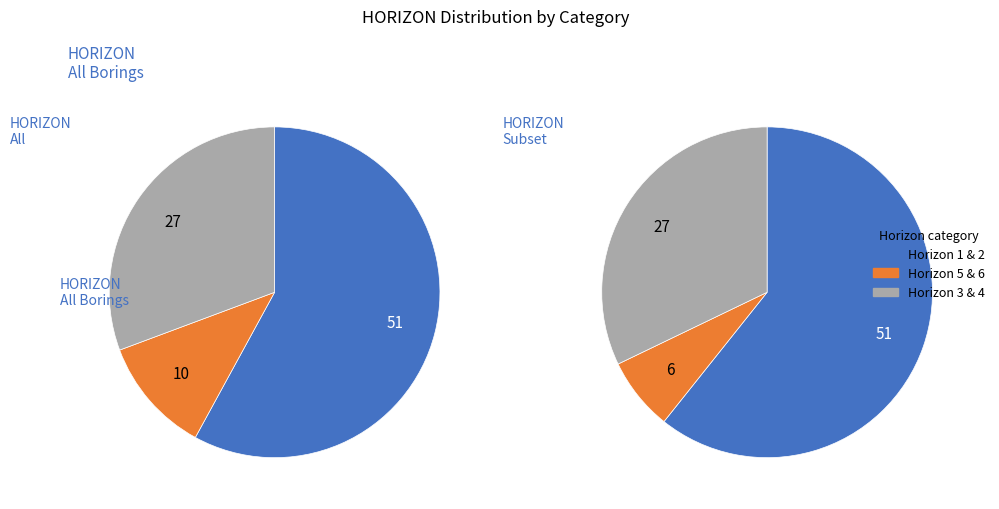

Is it true that 1 is 5% of the pie?

True